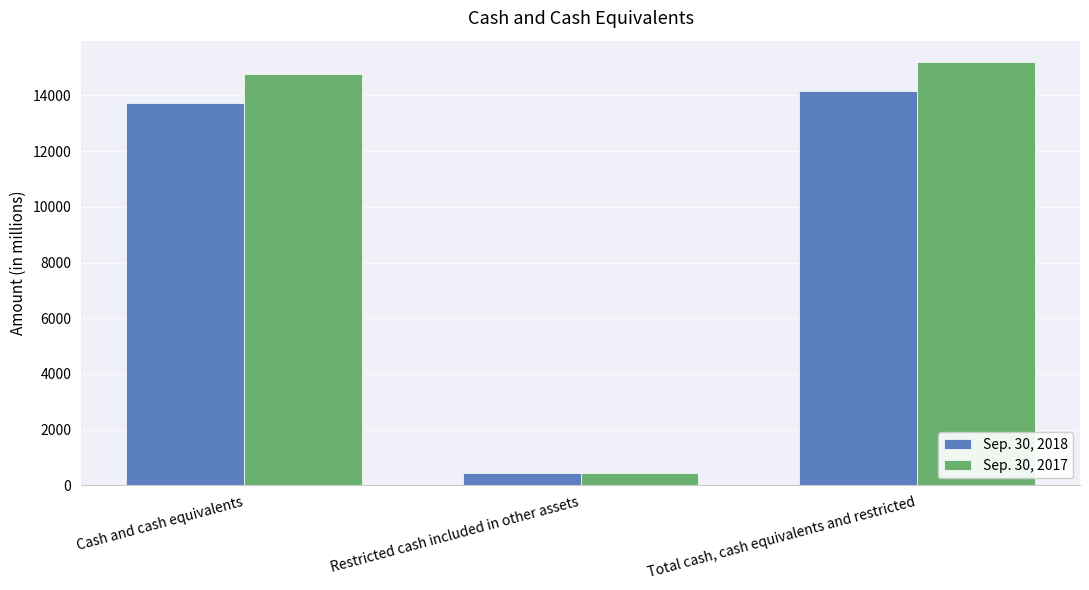

What is the label of the 1st bar from the right?

Total cash, cash equivalents and restricted